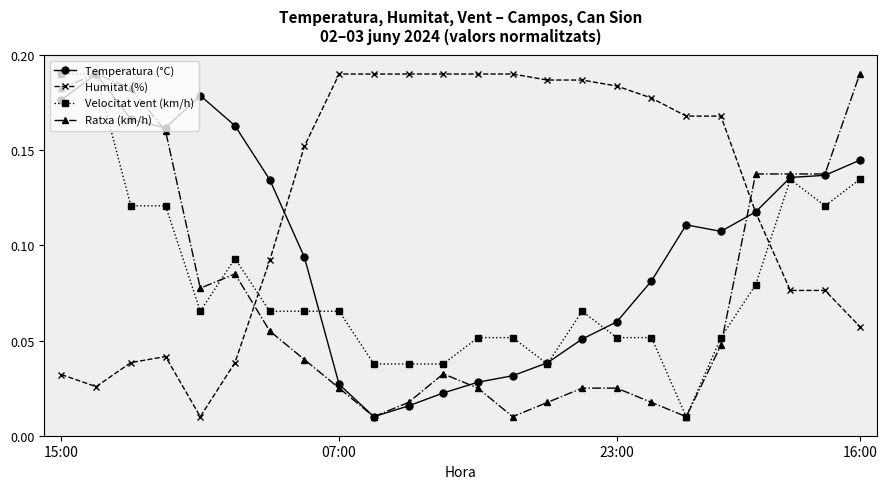

True or false: Temperatura (°C) has more than 0 points higher than both neighbors.

True